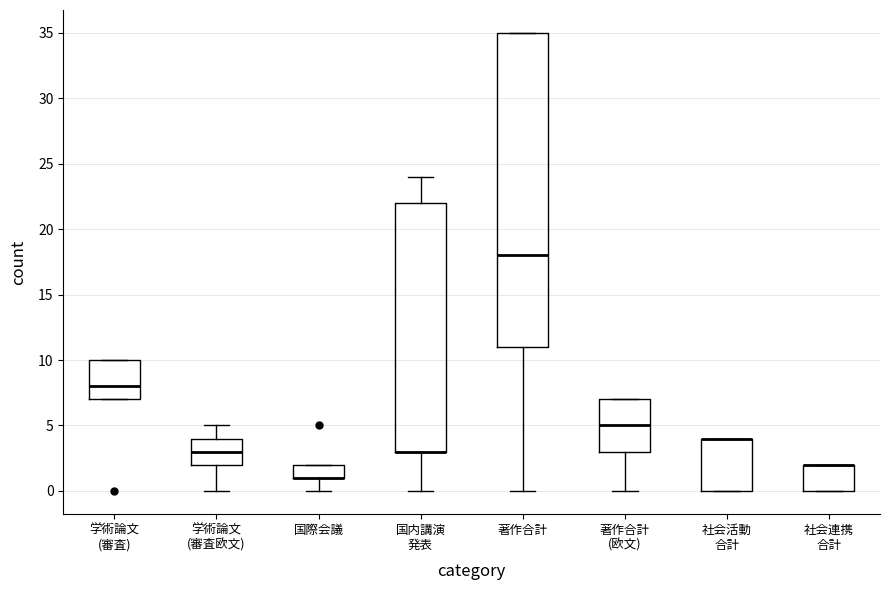

Reading left to right, read every box against the y-axis: the position of its median line, the range the box covers, and the ends of its whiskers. The values are not printed on the chart, so give them approximately, as read against the axis.

学術論文 (審査): median 8, box 7 to 10, whiskers 7 to 10
学術論文 (審査欧文): median 3, box 2 to 4, whiskers 0 to 5
国際会議: median 1 (drawn on the box's lower edge), box 1 to 2, whiskers 0 to 2
国内講演 発表: median 3 (drawn on the box's lower edge), box 3 to 22, whiskers 0 to 24
著作合計: median 18, box 11 to 35, whiskers 0 to 35
著作合計 (欧文): median 5, box 3 to 7, whiskers 0 to 7
社会活動 合計: median 4 (drawn on the box's upper edge), box 0 to 4, whiskers 0 to 4
社会連携 合計: median 2 (drawn on the box's upper edge), box 0 to 2, whiskers 0 to 2